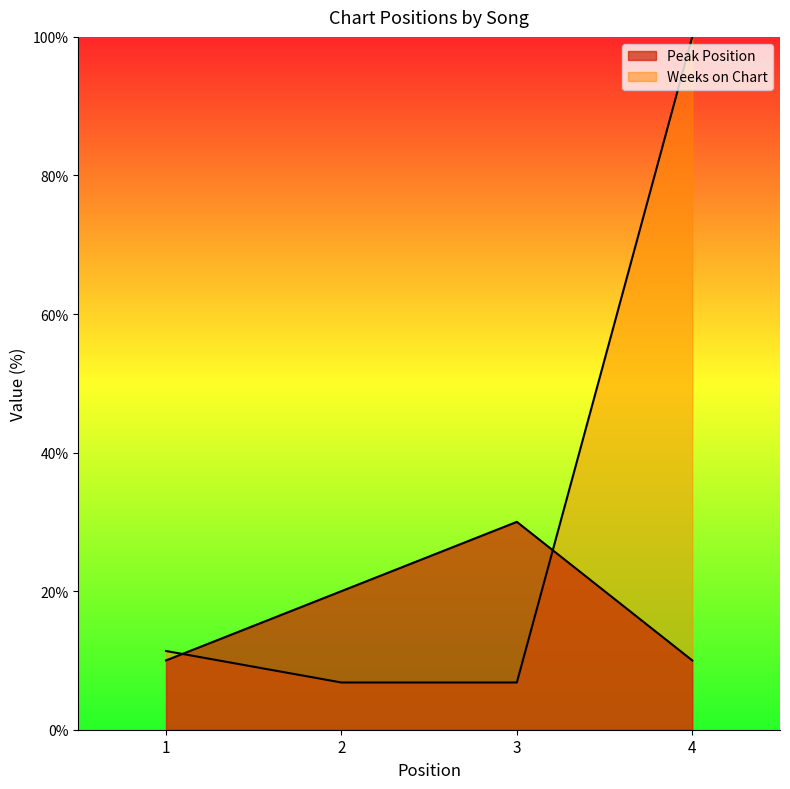

What is the value of the Weeks on Chart point at the 2nd from the left?

6.8